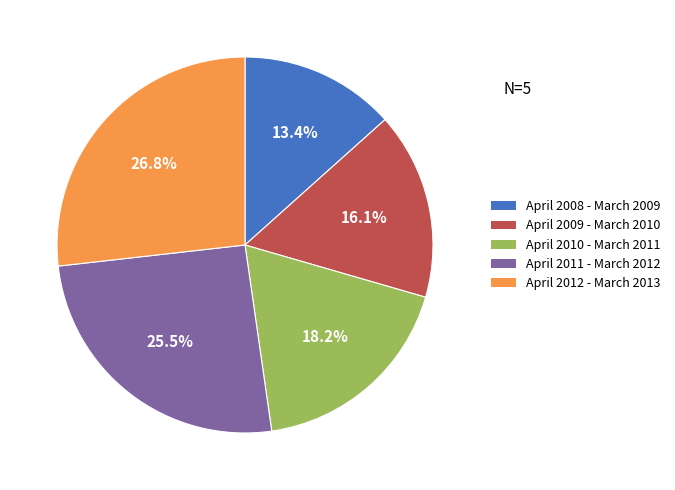

Is it true that April 2012 - March 2013 is 27% of the pie?

True